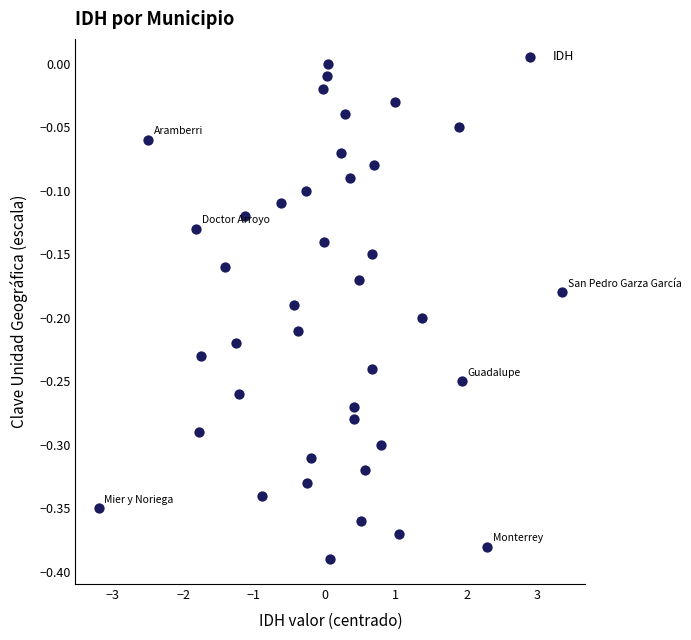

What is the range of X values (max minus min)?

6.5